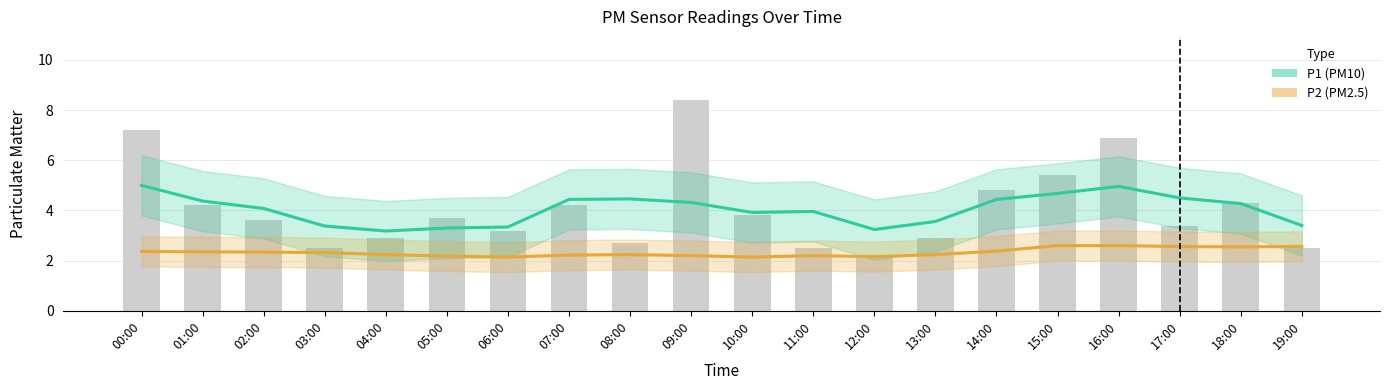

At how many categories does at least one series exceed 4?

11